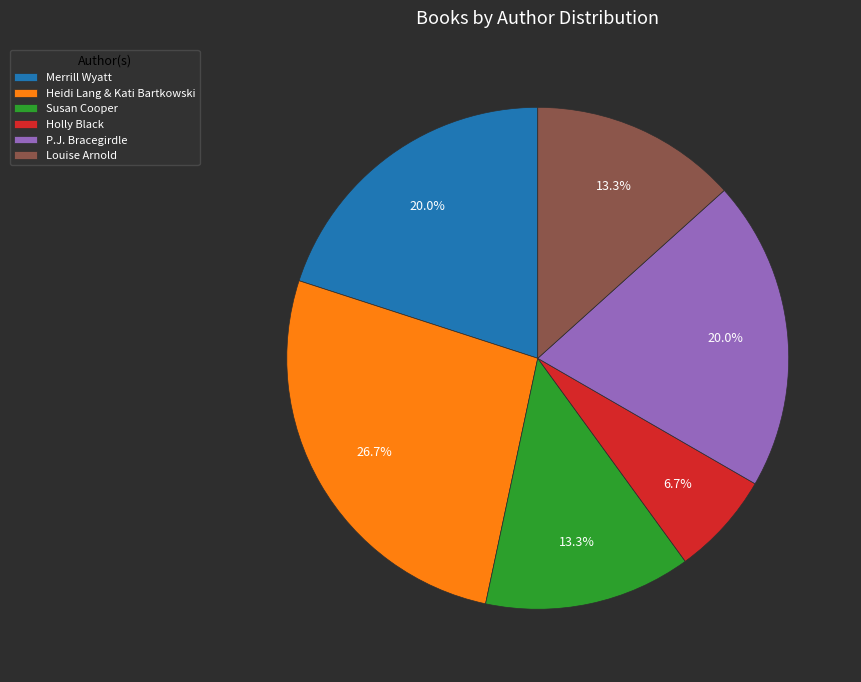

Count the number of slices in the pie.

6